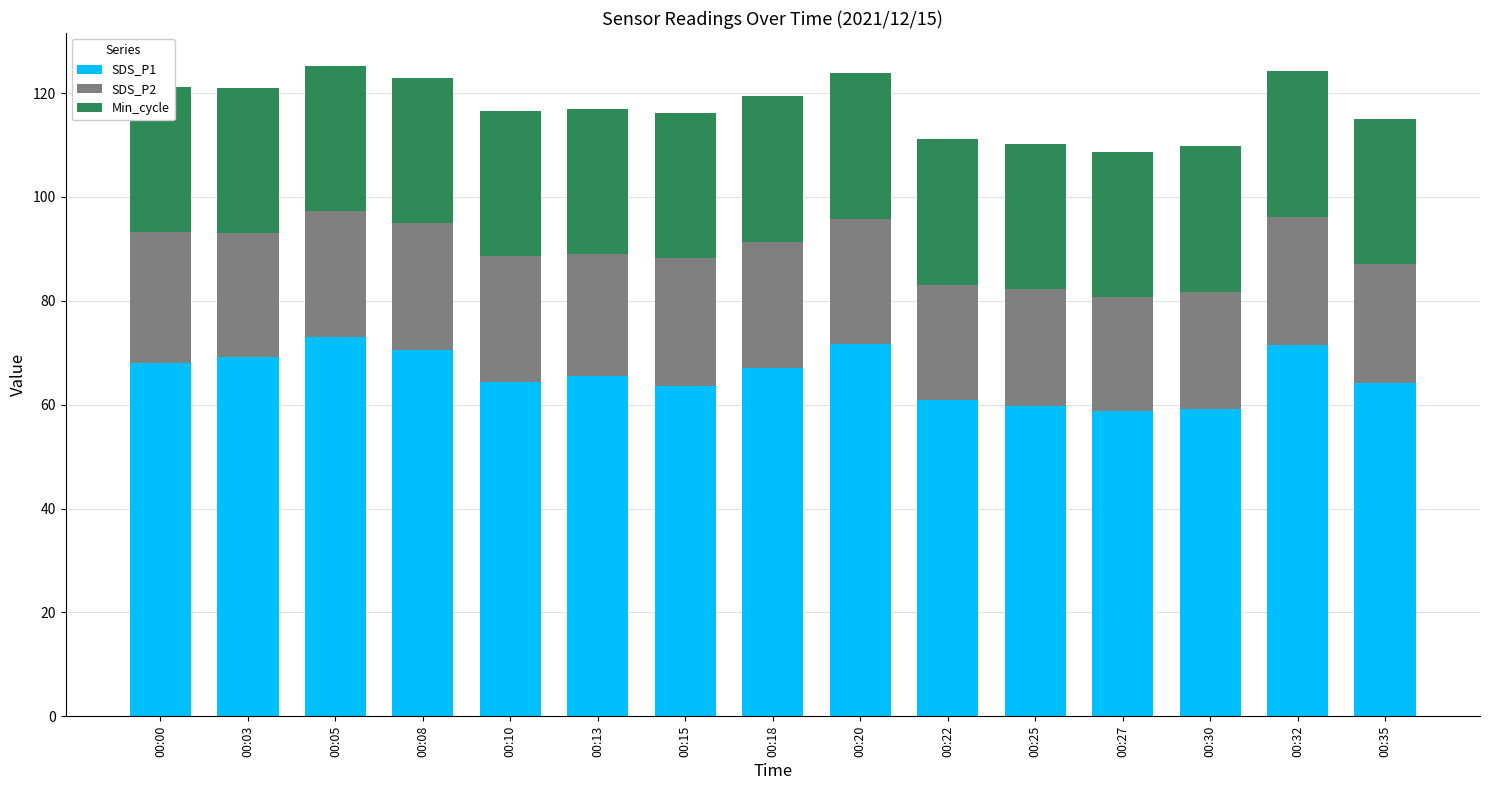

Between 00:27 and 00:03, which is larger?

00:03